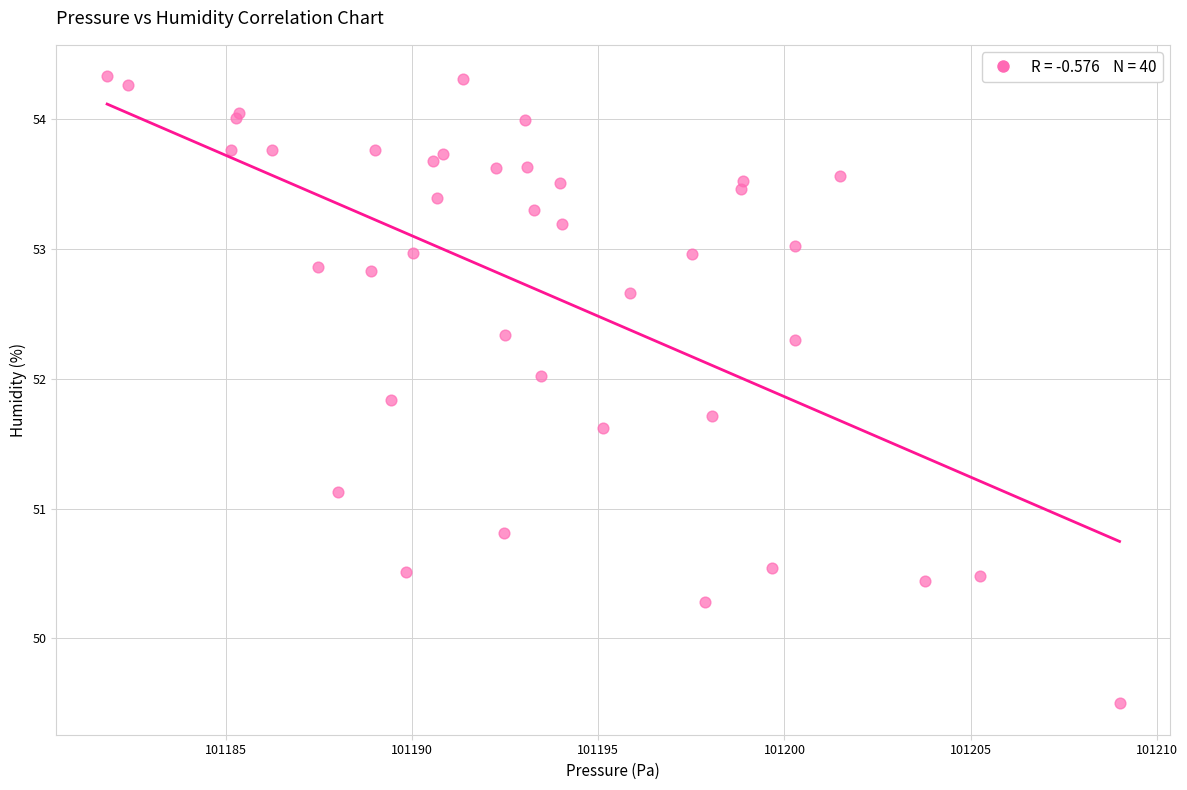

What Y value in the scatter plot is closest to 51?

51.1